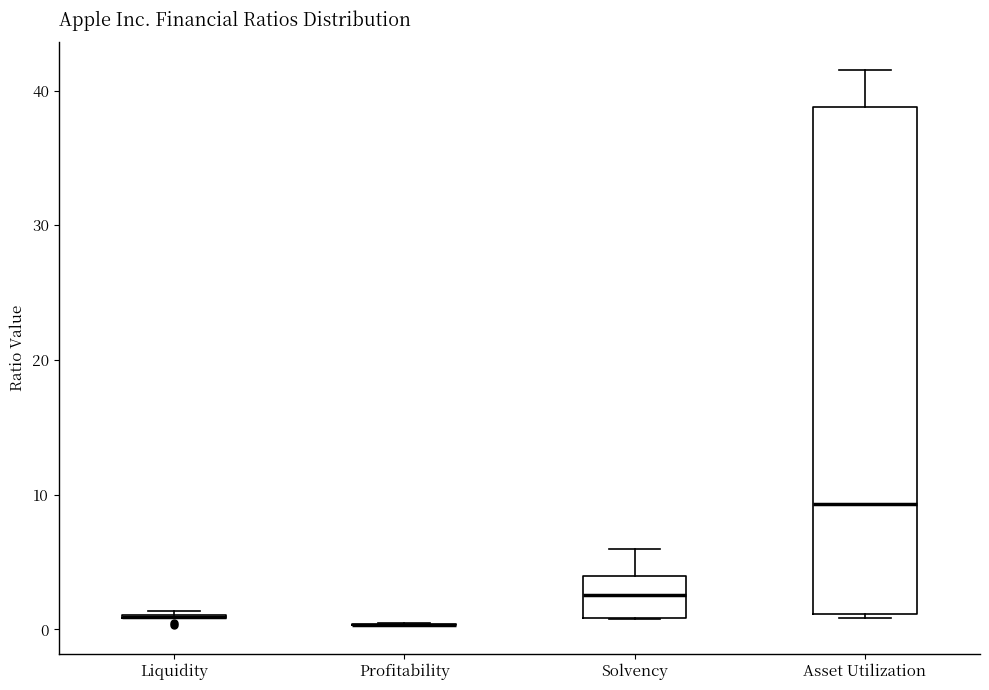

Reading left to right, transcribe this box plot: for each box, give where its median line is, the range the box spans, and where its two whiskers end, as read against the y-axis. The values are not printed on the chart, so give them approximately, as read against the axis.

Liquidity: box collapsed to a line at 1, whiskers 1 to 1
Profitability: box collapsed to a line at 0, whiskers 0 to 0
Solvency: median 3, box 1 to 4, whiskers 1 to 6
Asset Utilization: median 9, box 1 to 39, whiskers 1 to 42